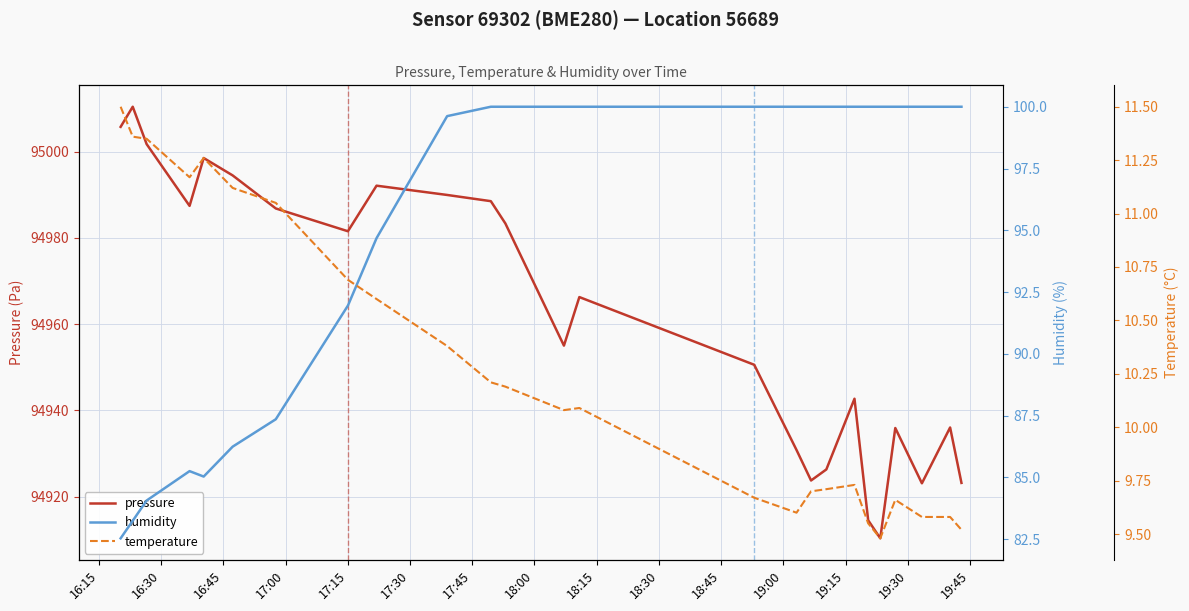

How many series are shown in this chart?

3